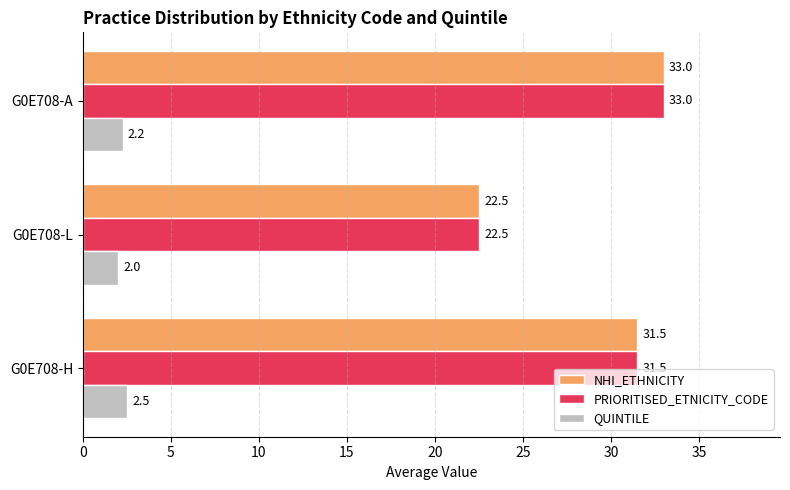

What is the approximate value of NHI_ETHNICITY at G0E708-A?

33.0